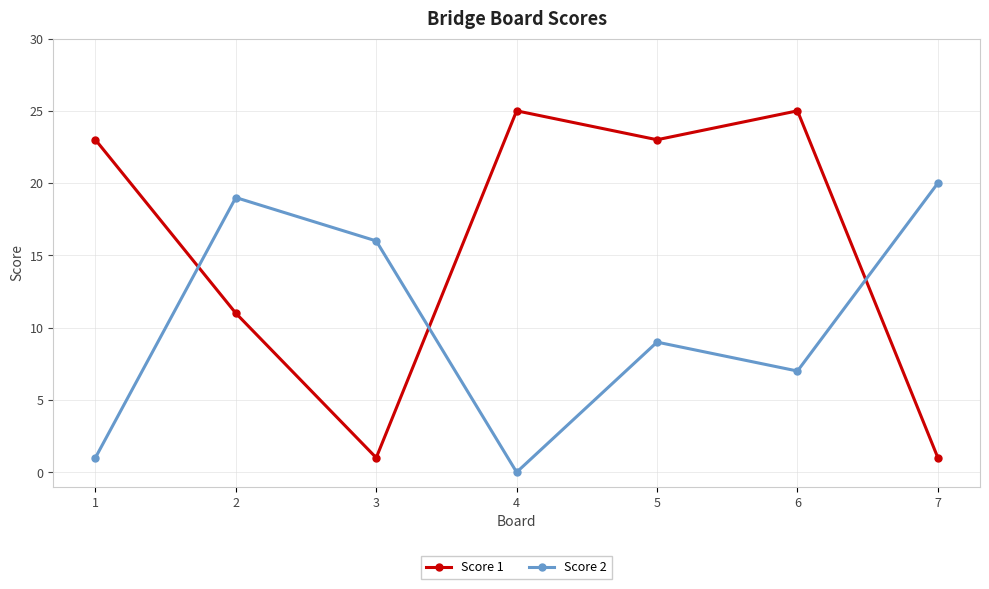

Which series ends up on top after the final intersection of Score 1 and Score 2?

Score 2